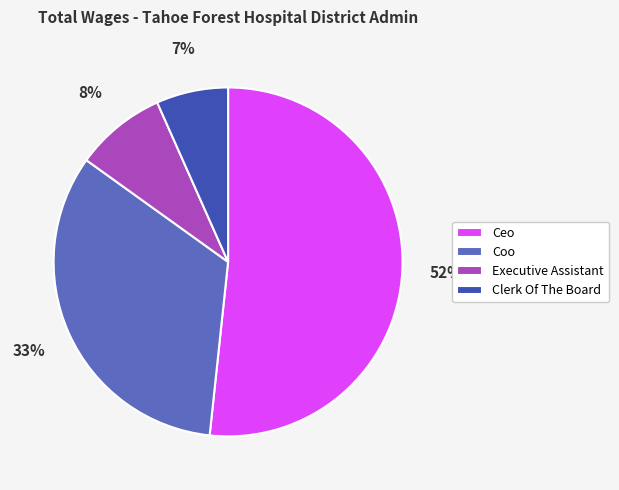

Rank the categories by value from highest to lowest.

Ceo, Coo, Executive Assistant, Clerk Of The Board